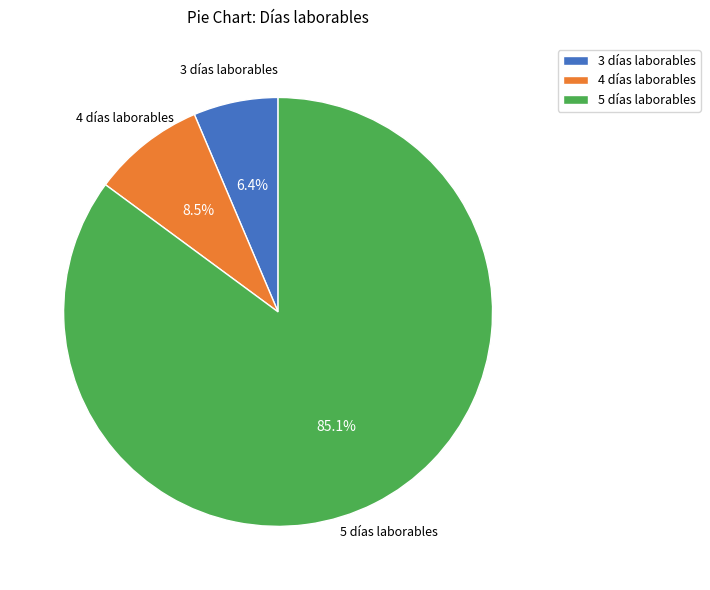

To the nearest percent, what is the difference between the largest and smallest slice percentages?

79%